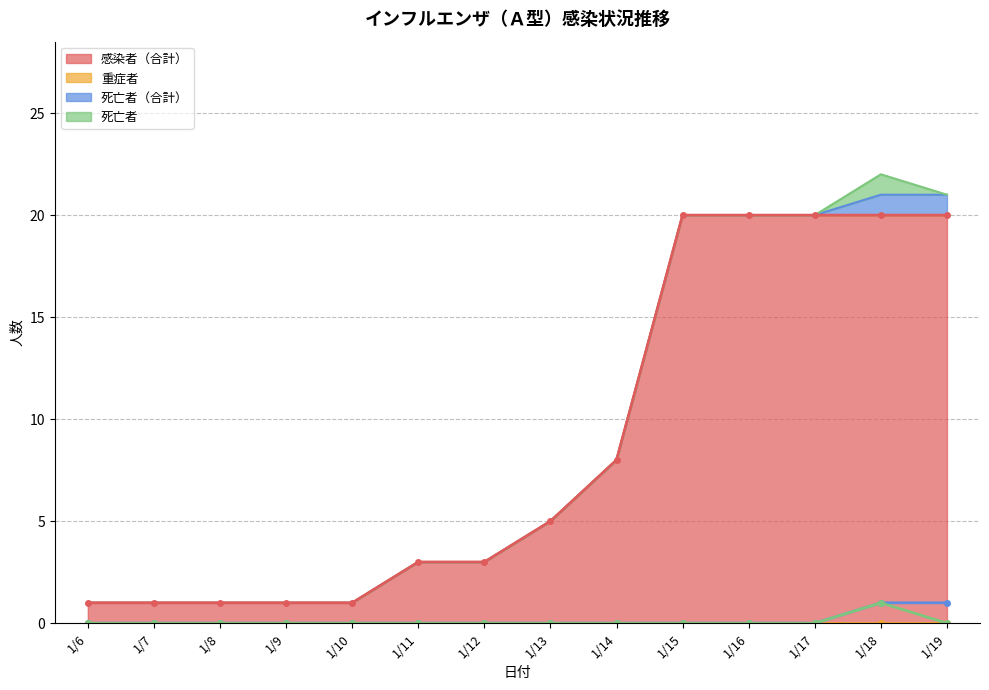

At which category is the sum across all series the highest?

1/18